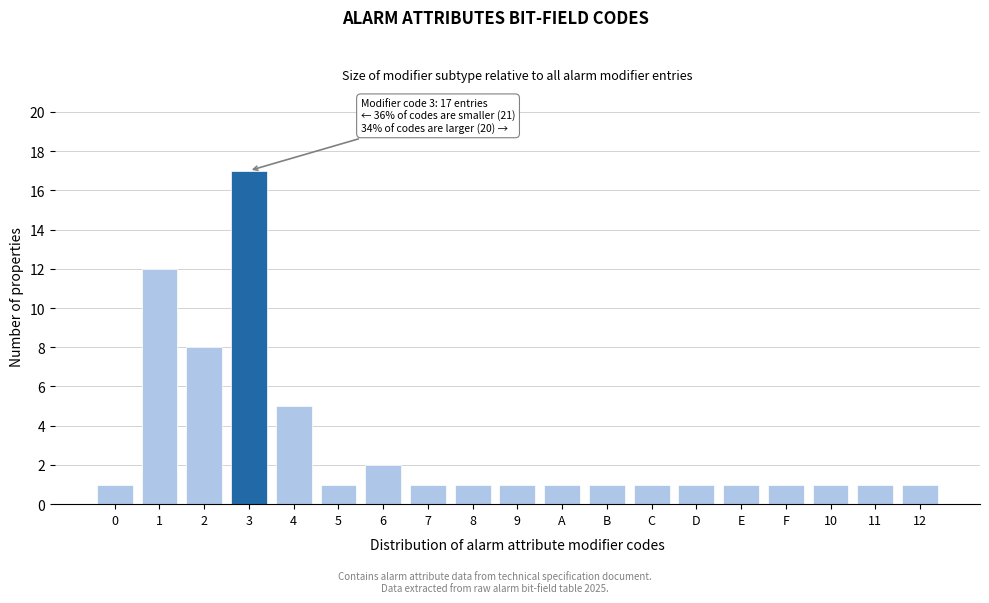

Reading left to right, transcribe all the data shown in this chart.

1	12	8	17	5	1	2	1	1	1	1	1	1	1	1	1	1	1	1